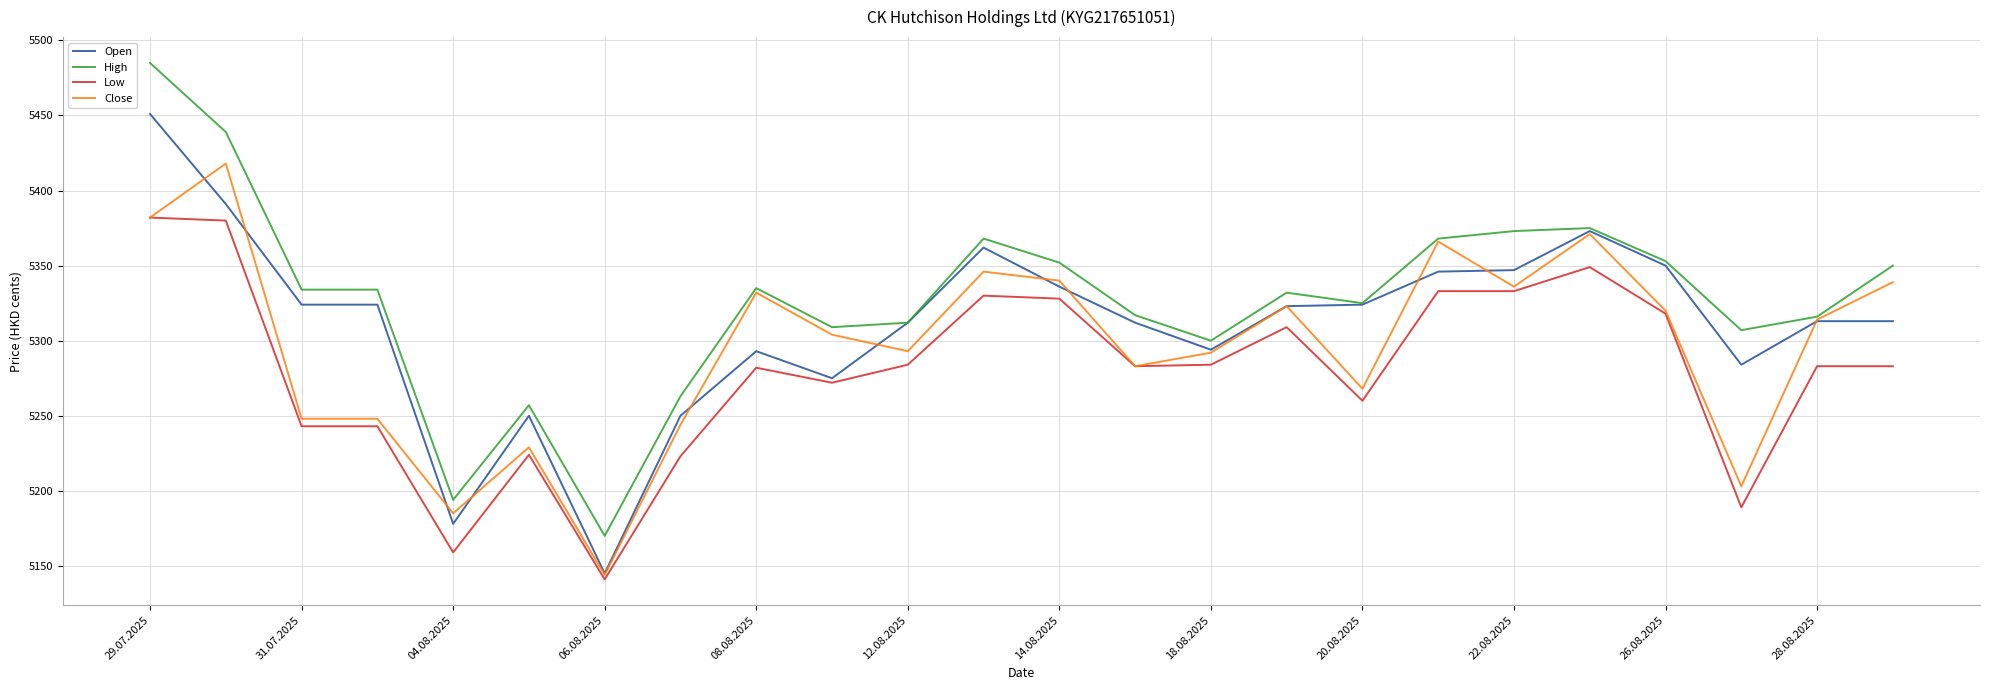

True or false: High and Low cross at least once.

False